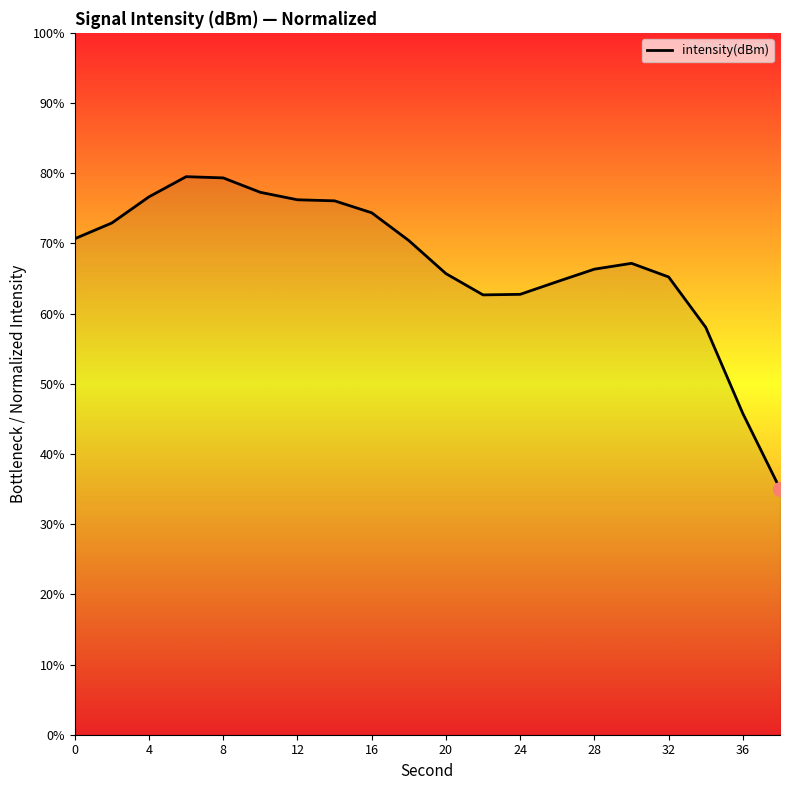

True or false: there are more than 1 points higher than both neighbors.

True